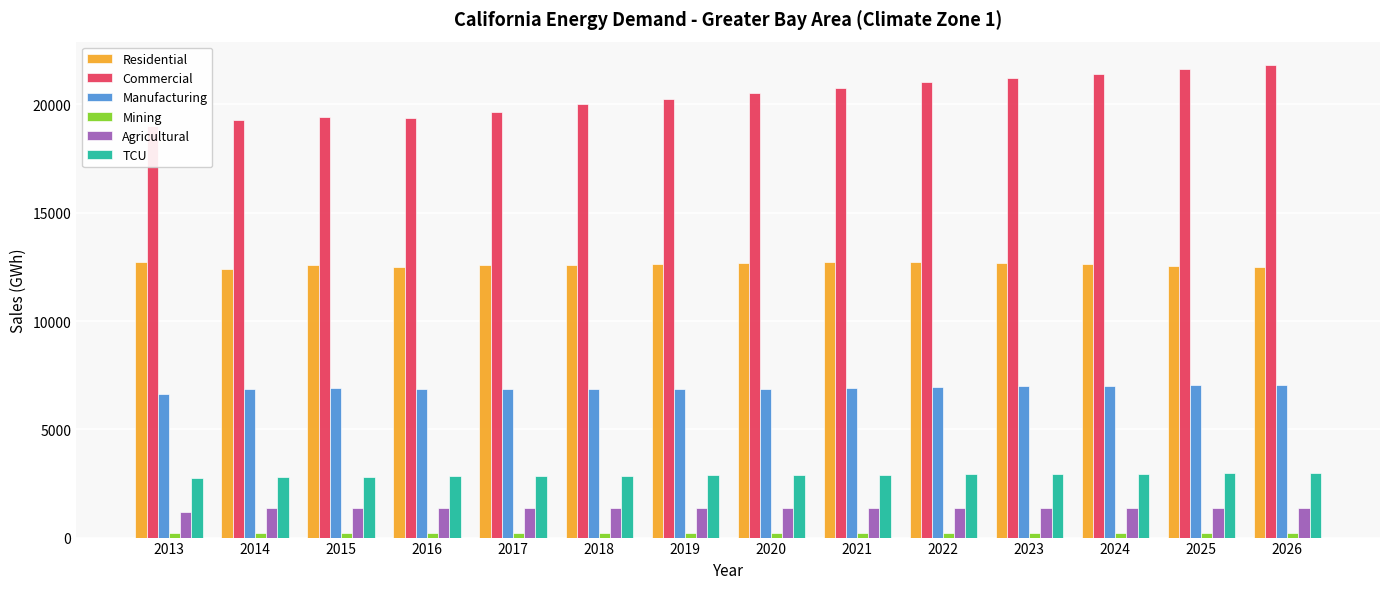

What is the lowest value of the Agricultural series?

1191.4